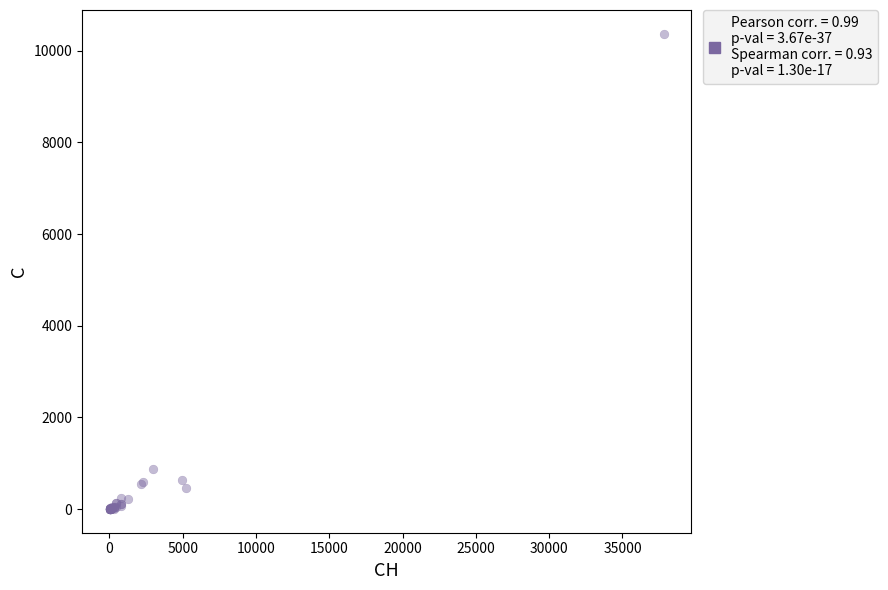

What Y value in the scatter plot is closest to 5185?

882.0